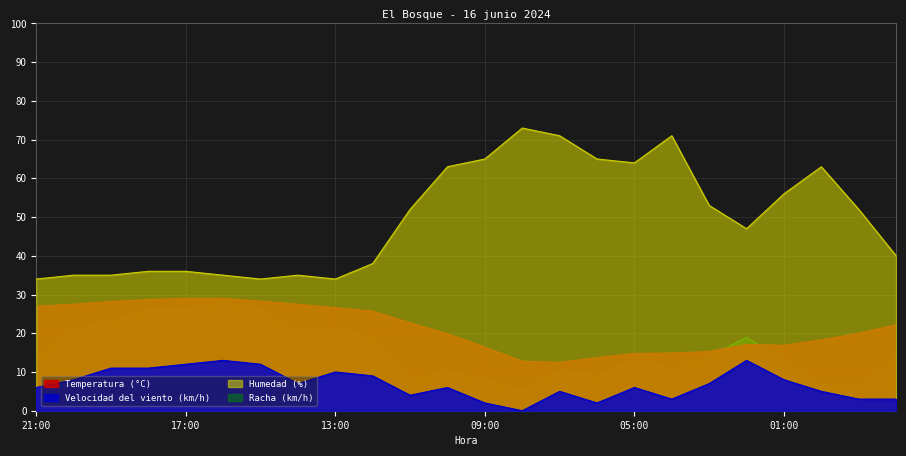

What is the difference between the Velocidad del viento (km/h) values at 06:00 and 10:00?

4.0